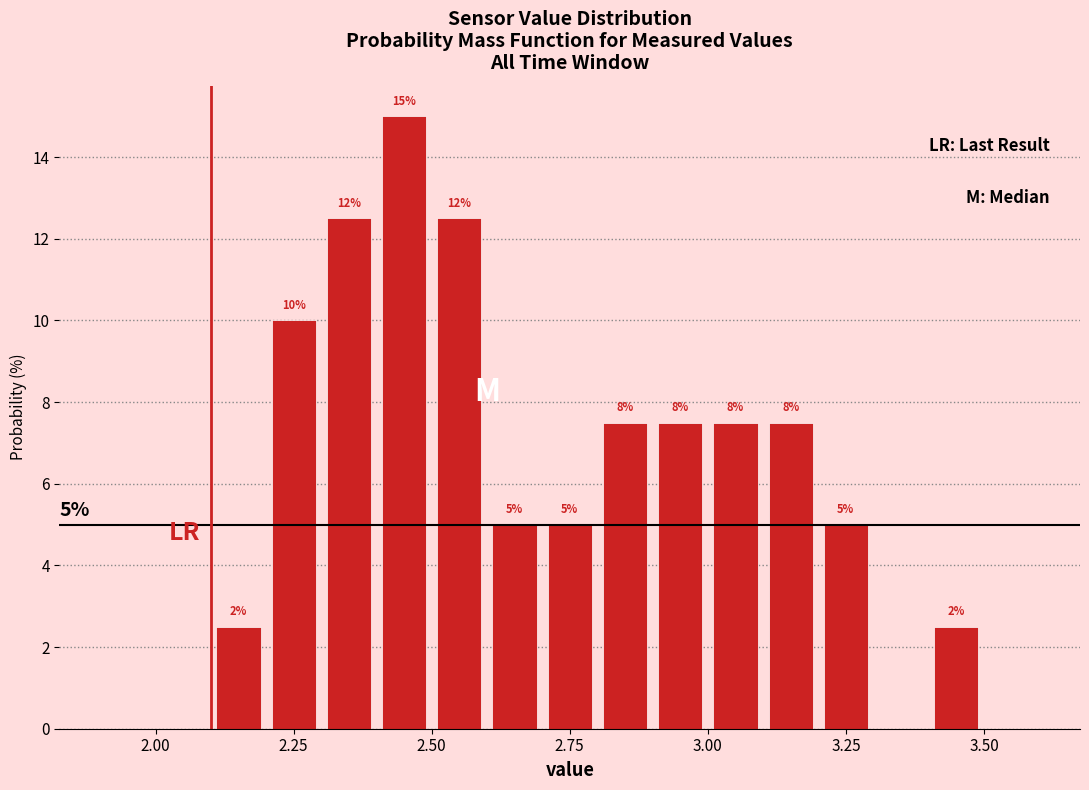

Around what value on the x-axis is the tallest bar? Give the approximate position of its centre, as read against the axis.

2.45